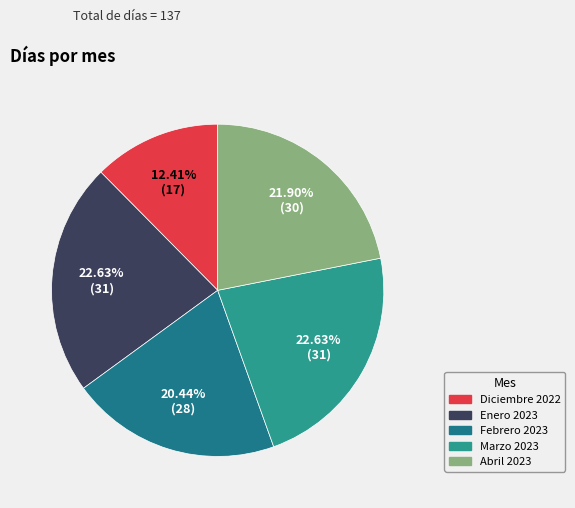

True or false: Marzo 2023 accounts for 23% of the total.

True